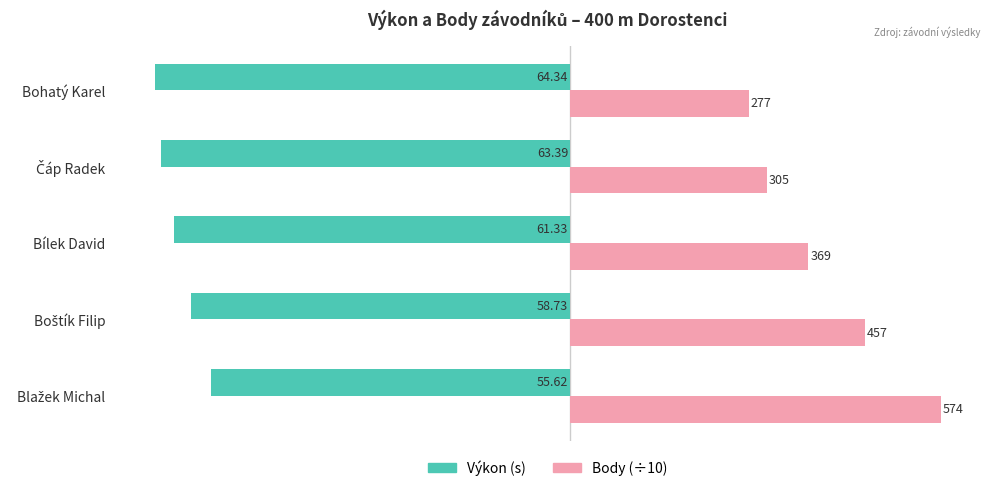

What are all the series names shown in the legend?

Výkon (s), Body (÷10)